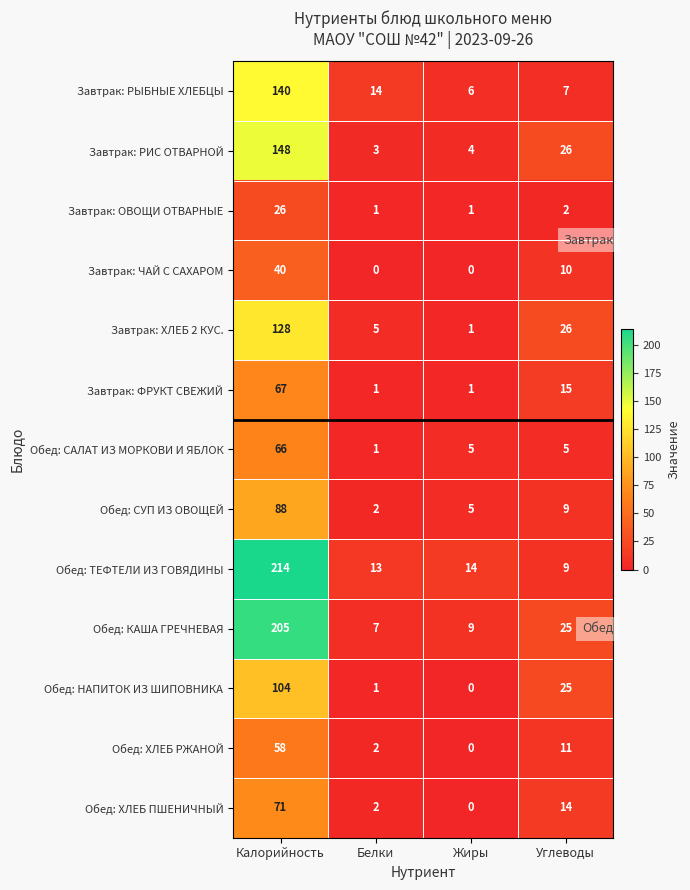

List the series in order of their peak value, highest first.

Обед: ТЕФТЕЛИ ИЗ ГОВЯДИНЫ, Обед: КАША ГРЕЧНЕВАЯ, Завтрак: РИС ОТВАРНОЙ, Завтрак: РЫБНЫЕ ХЛЕБЦЫ, Завтрак: ХЛЕБ 2 КУС., Обед: НАПИТОК ИЗ ШИПОВНИКА, Обед: СУП ИЗ ОВОЩЕЙ, Обед: ХЛЕБ ПШЕНИЧНЫЙ, Завтрак: ФРУКТ СВЕЖИЙ, Обед: САЛАТ ИЗ МОРКОВИ И ЯБЛОК, Обед: ХЛЕБ РЖАНОЙ, Завтрак: ЧАЙ С САХАРОМ, Завтрак: ОВОЩИ ОТВАРНЫЕ